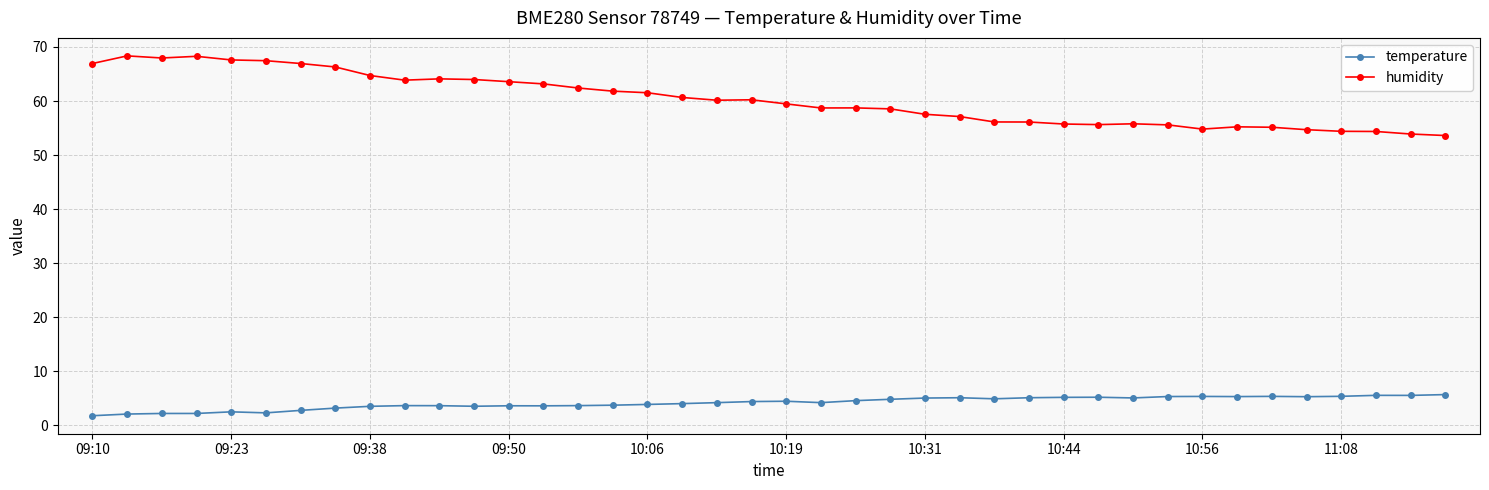

Count the number of categories in the chart.

40